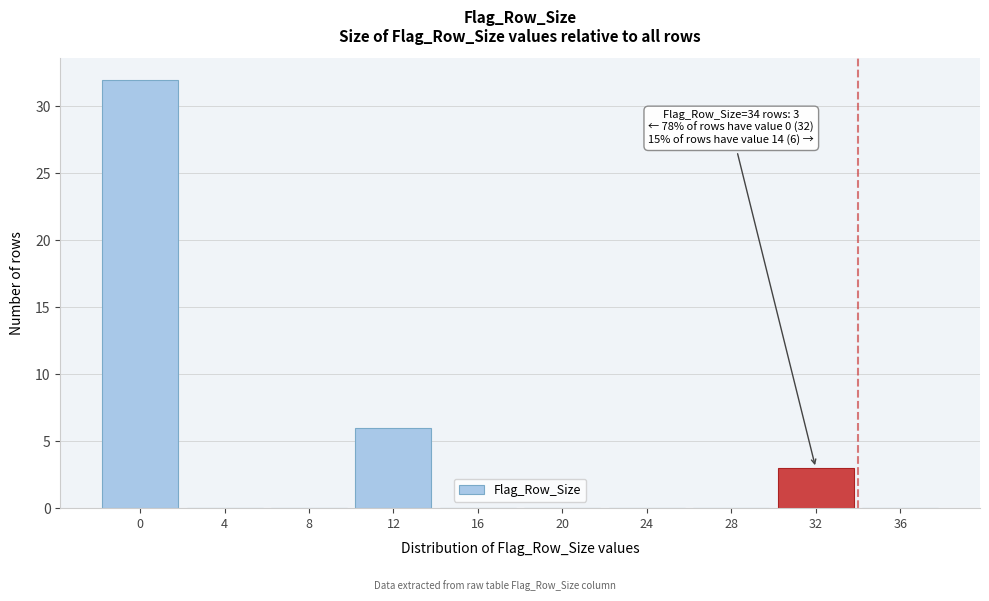

Reading right to left, extract all data points from this chart.

36=0	32=3	28=0	24=0	20=0	16=0	12=6	8=0	4=0	0=32